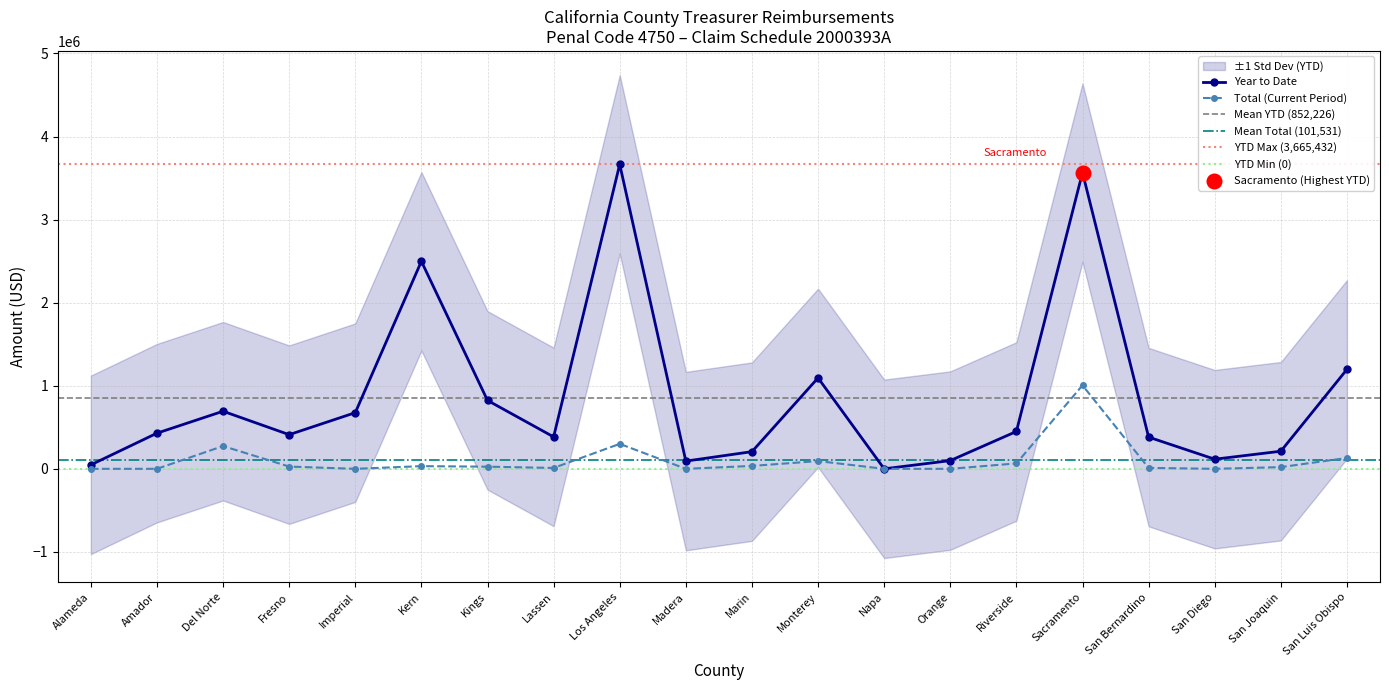

Which series contains the lowest Y value?

Total